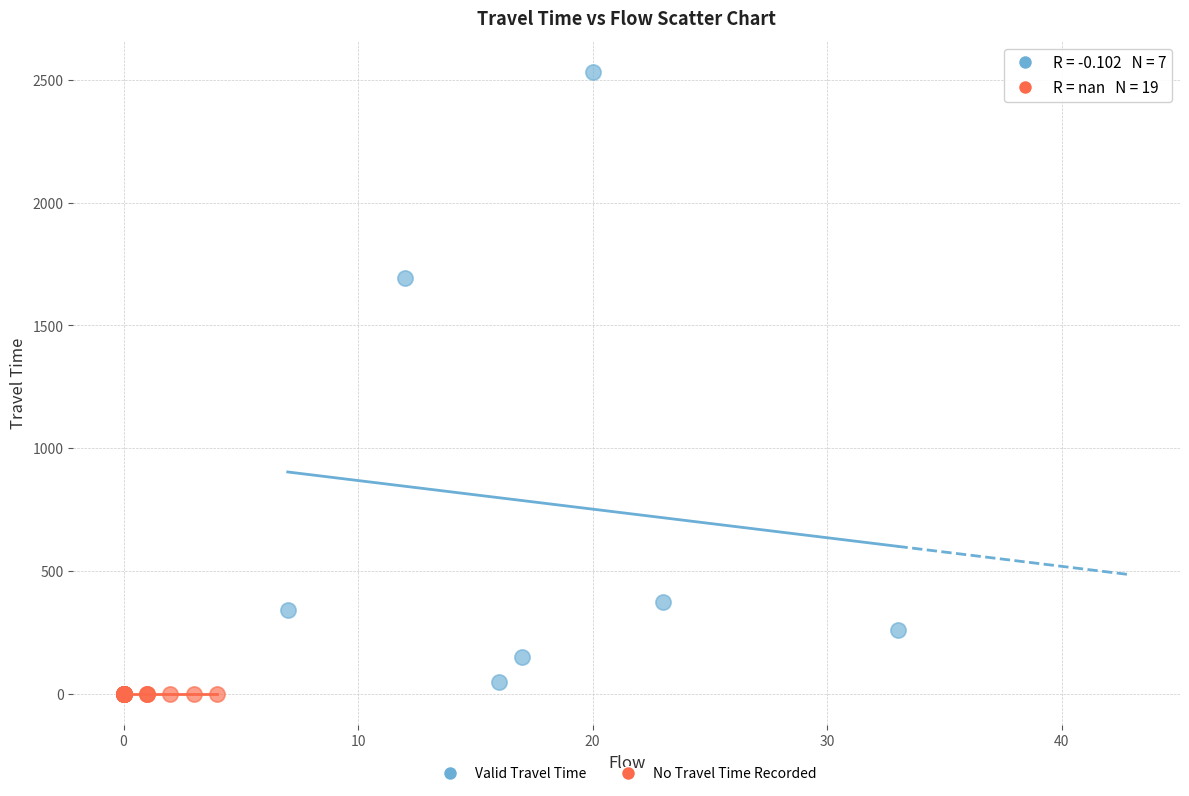

Which series contains the lowest Y value?

No Travel Time Recorded